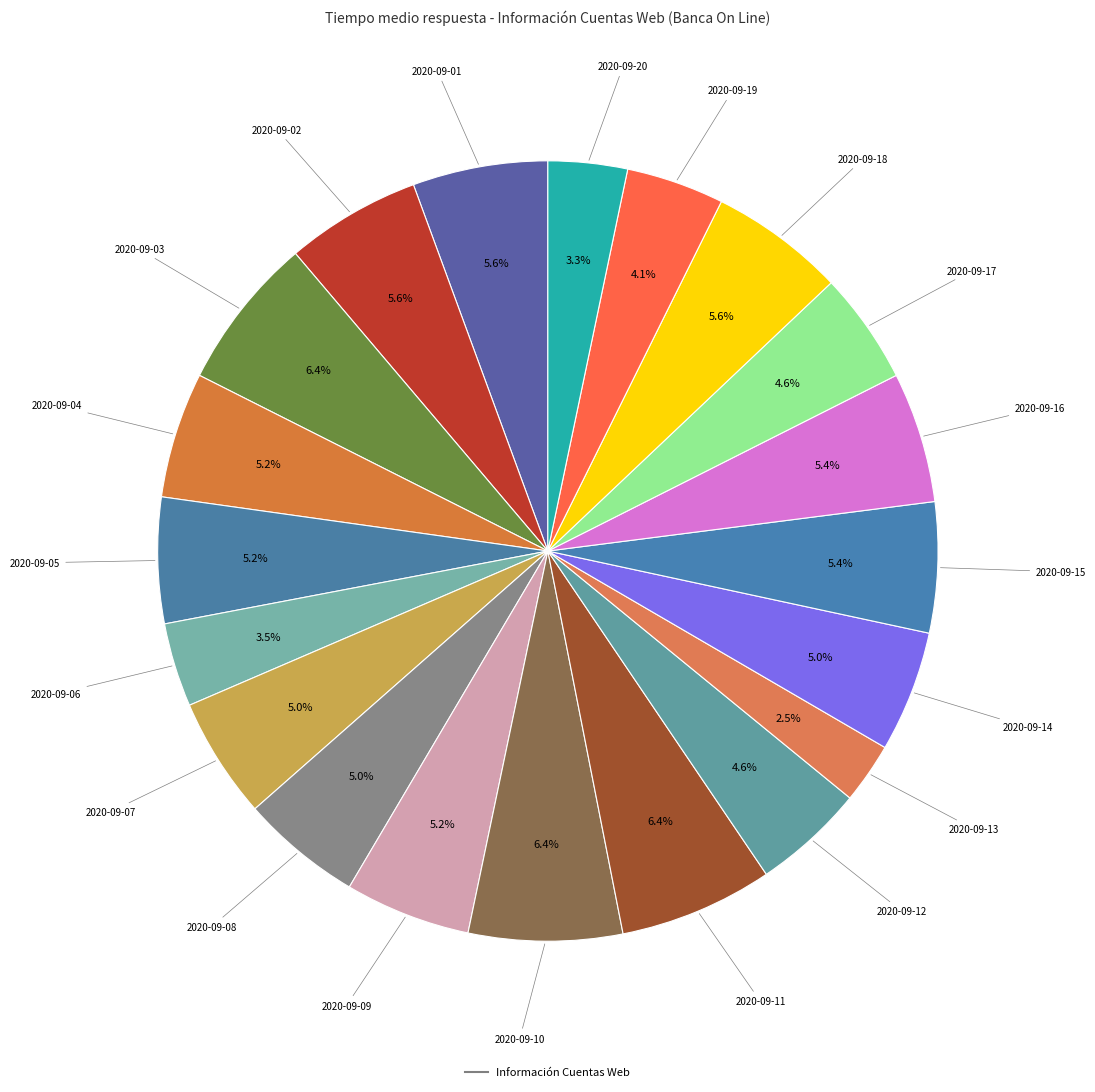

Which category has the biggest portion of the pie?

2020-09-03